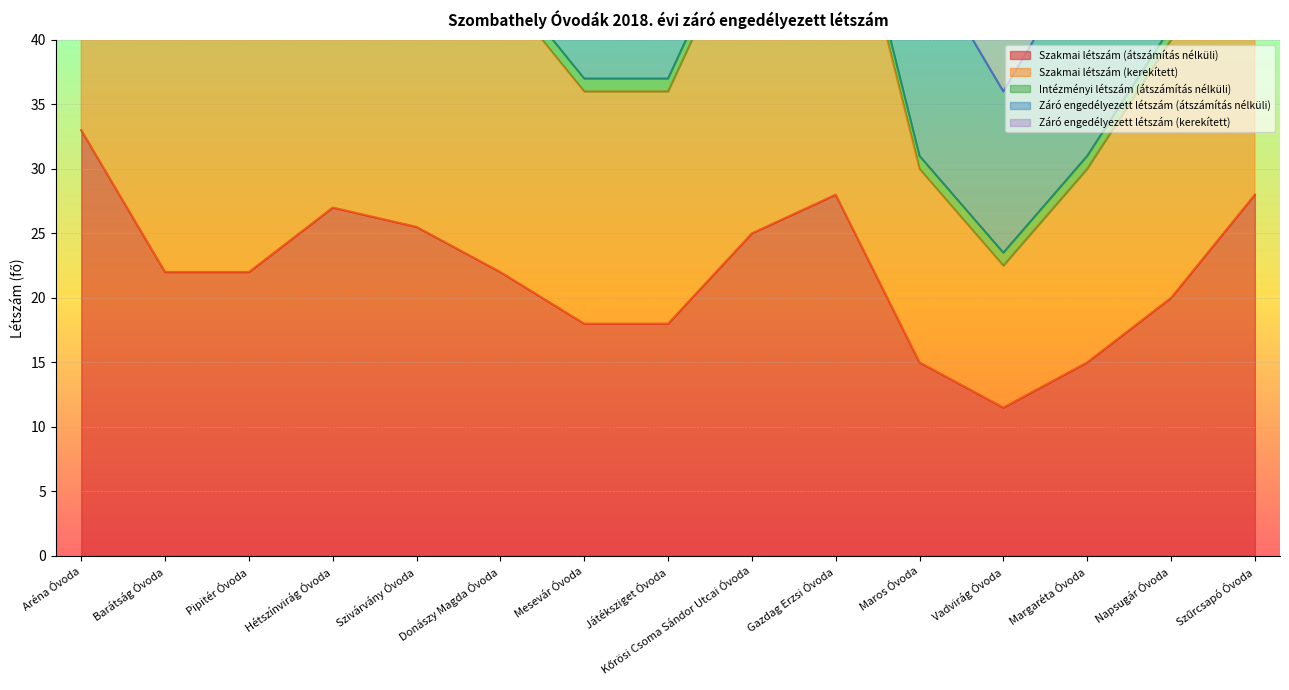

At which label is Szakmai létszám (kerekített) closest to 44?

Barátság Óvoda